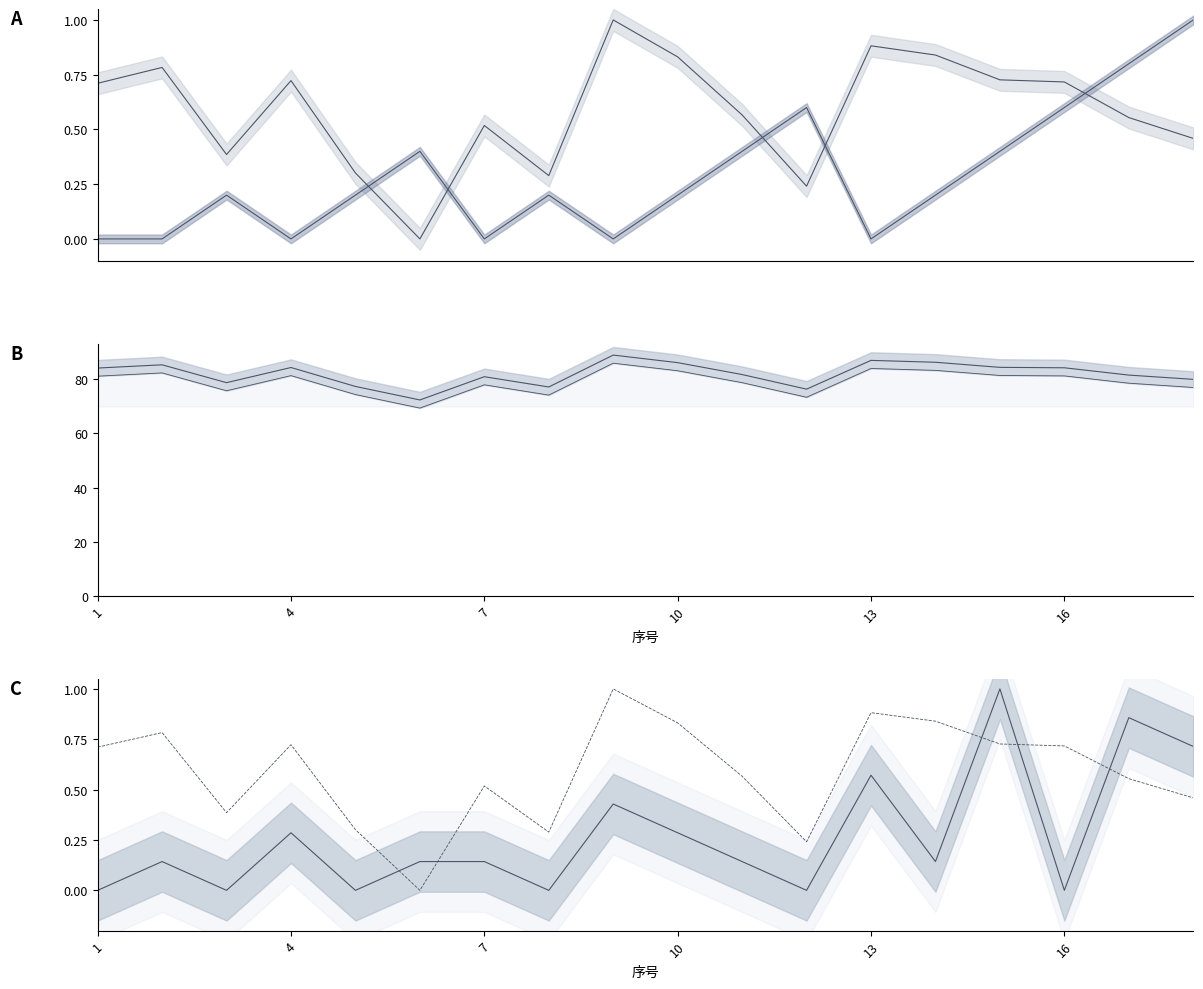

Does the chart have visible grid lines?

No